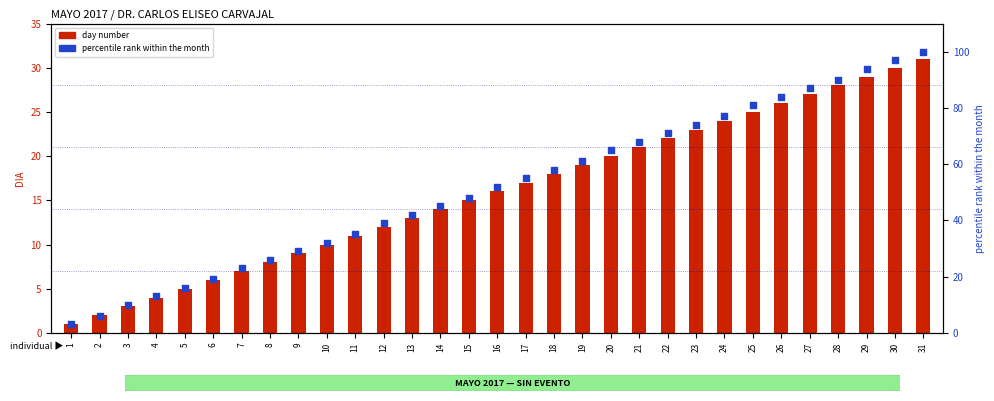

Which series has the widest spread of Y values?

percentile rank within the month